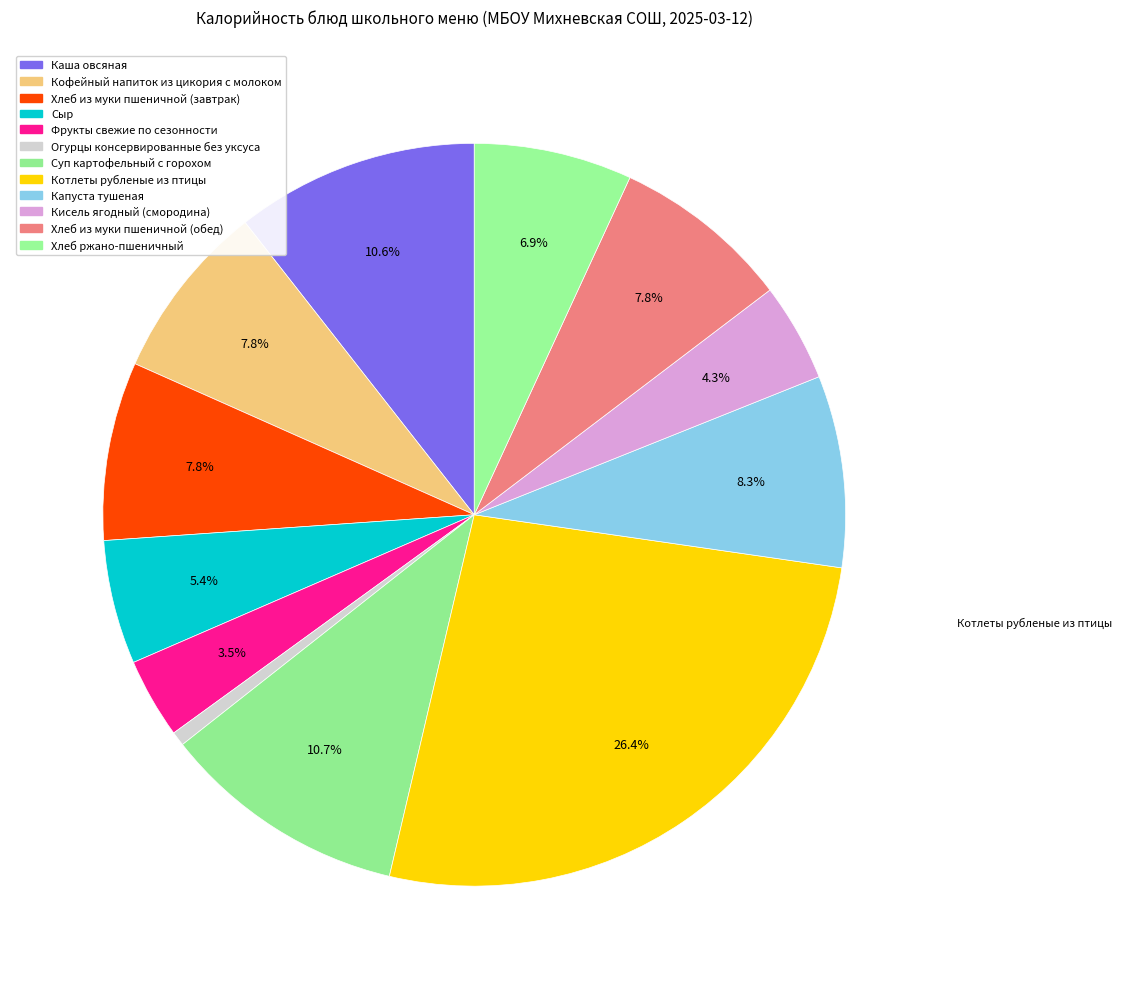

What percentage is the Хлеб из муки пшеничной (завтрак) slice, to the nearest percent?

8%